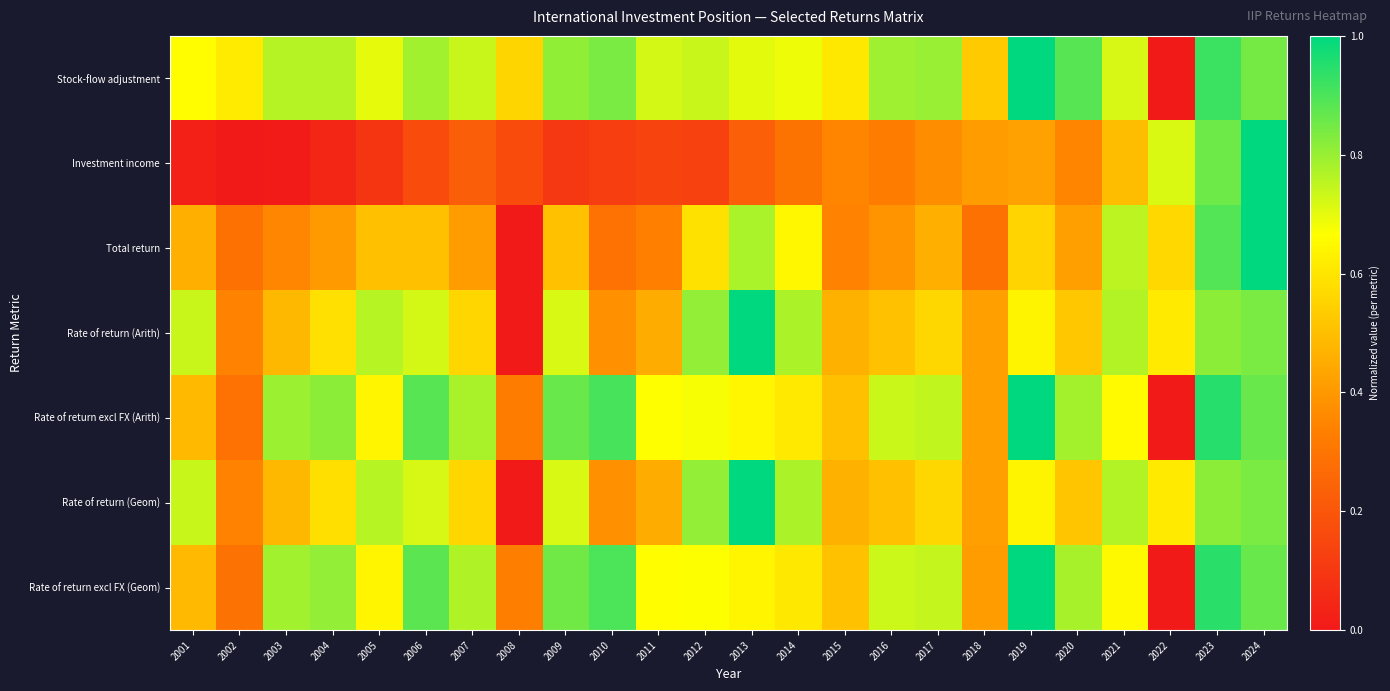

At how many categories does at least one series exceed 0?

24